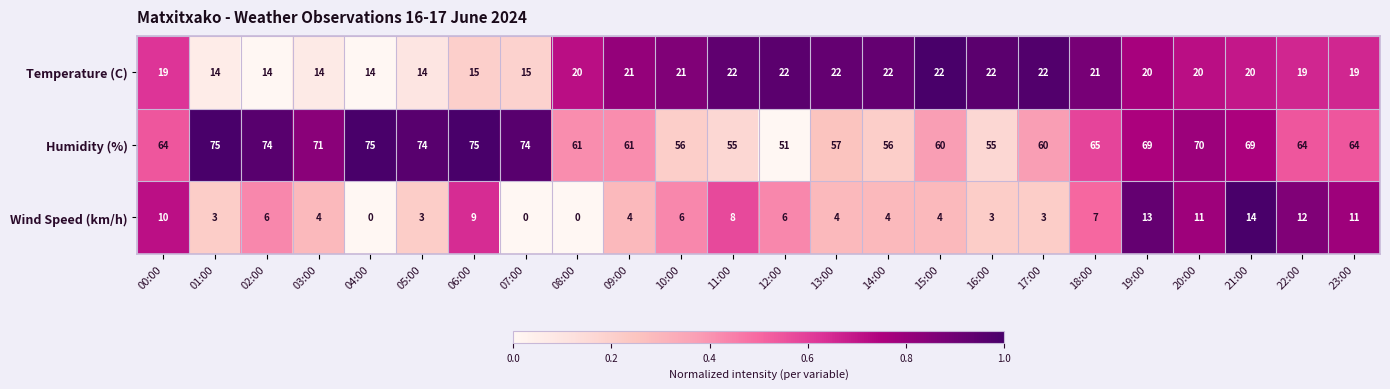

List the series in order of their peak value, lowest first.

Wind Speed (km/h), Temperature (C), Humidity (%)